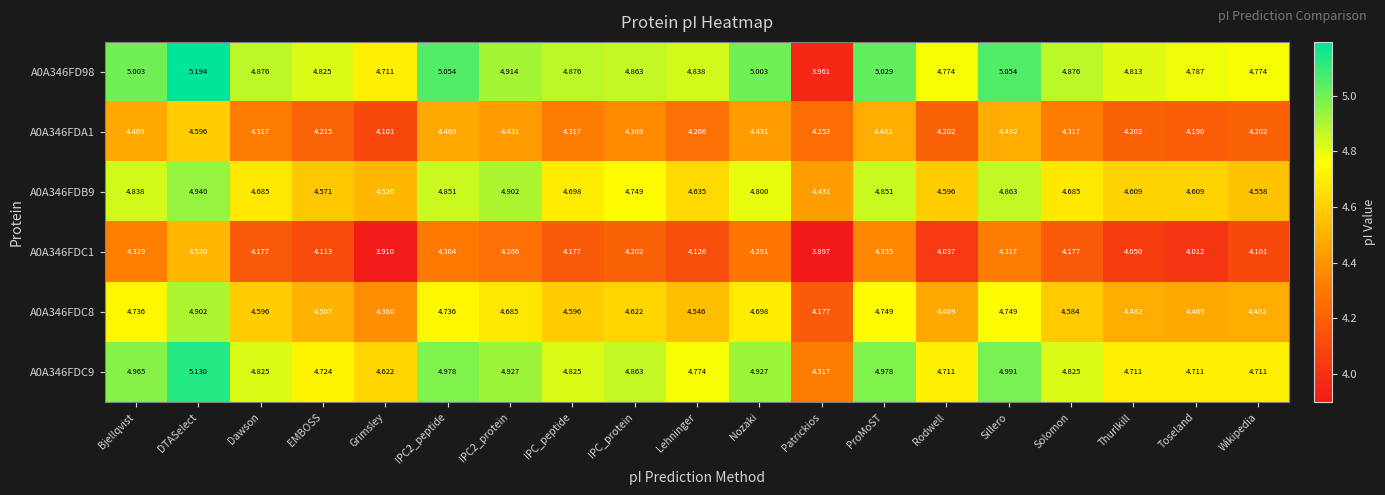

Count the number of data series in this chart.

6